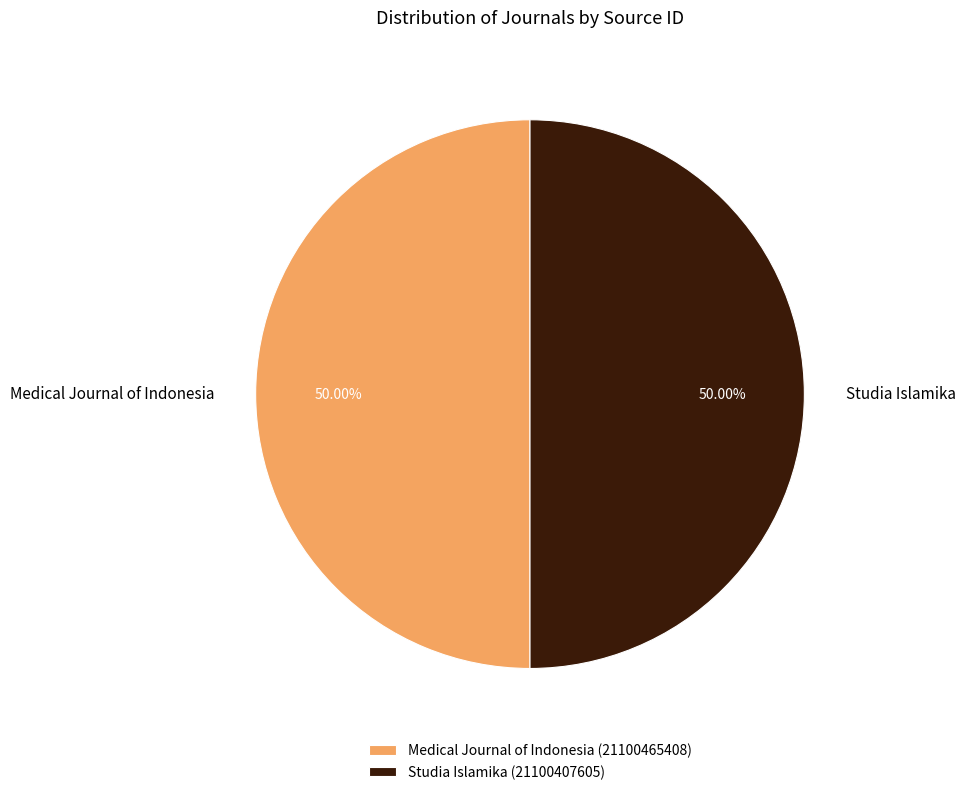

To the nearest percent, what portion does Studia Islamika represent?

50%